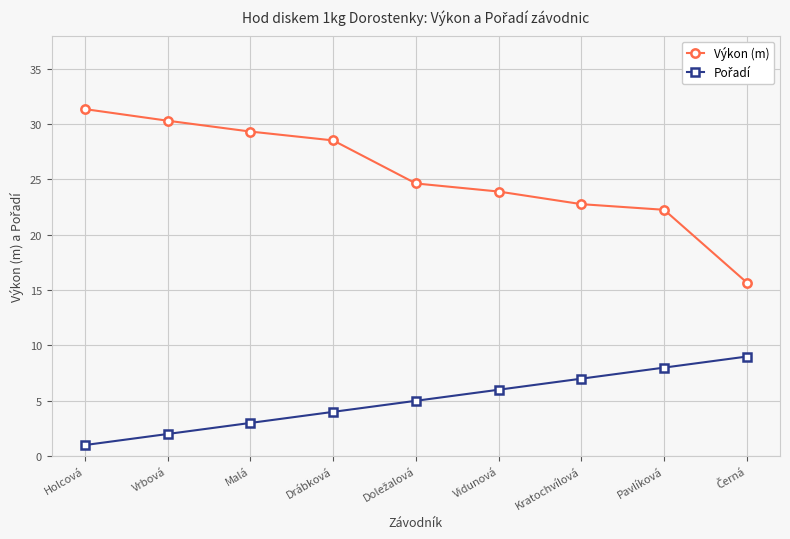

Where is Výkon (m) nearest to the value 23?

Kratochvílová